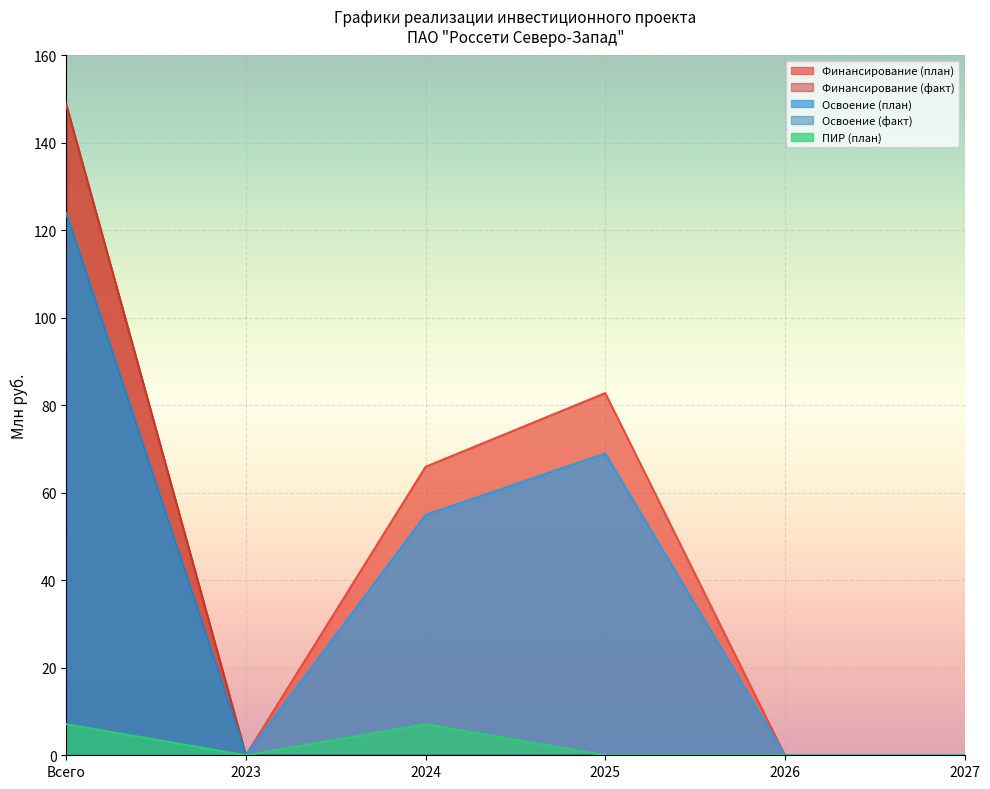

At which label does Освоение (план) first exceed 54?

Всего